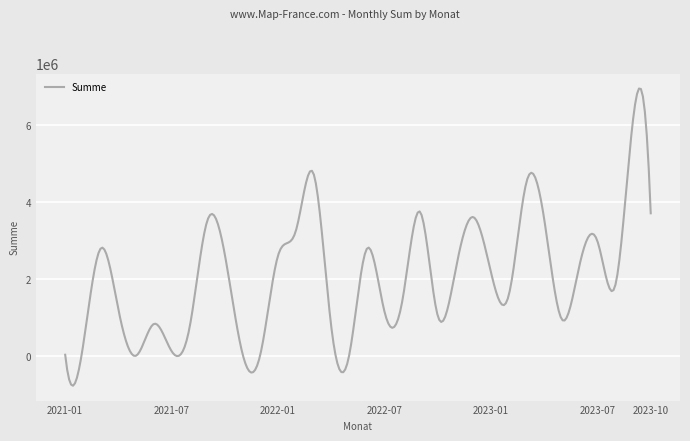

How many series are shown in this chart?

1